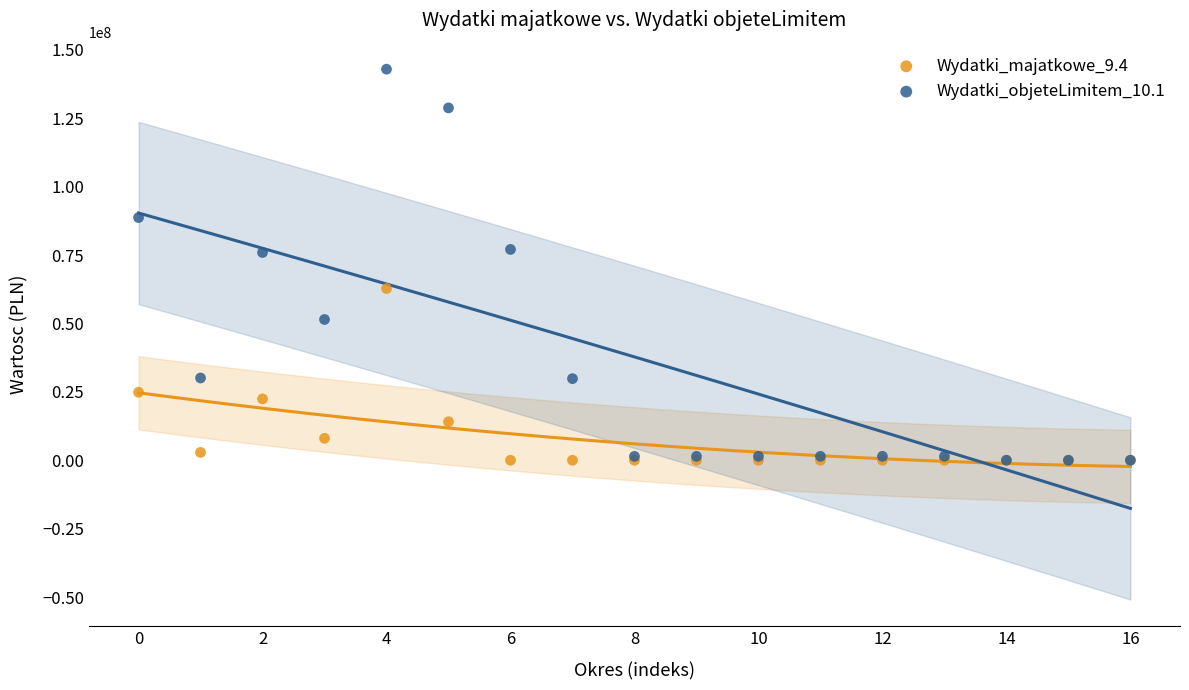

Which series reaches the maximum Y coordinate?

Wydatki_objeteLimitem_10.1